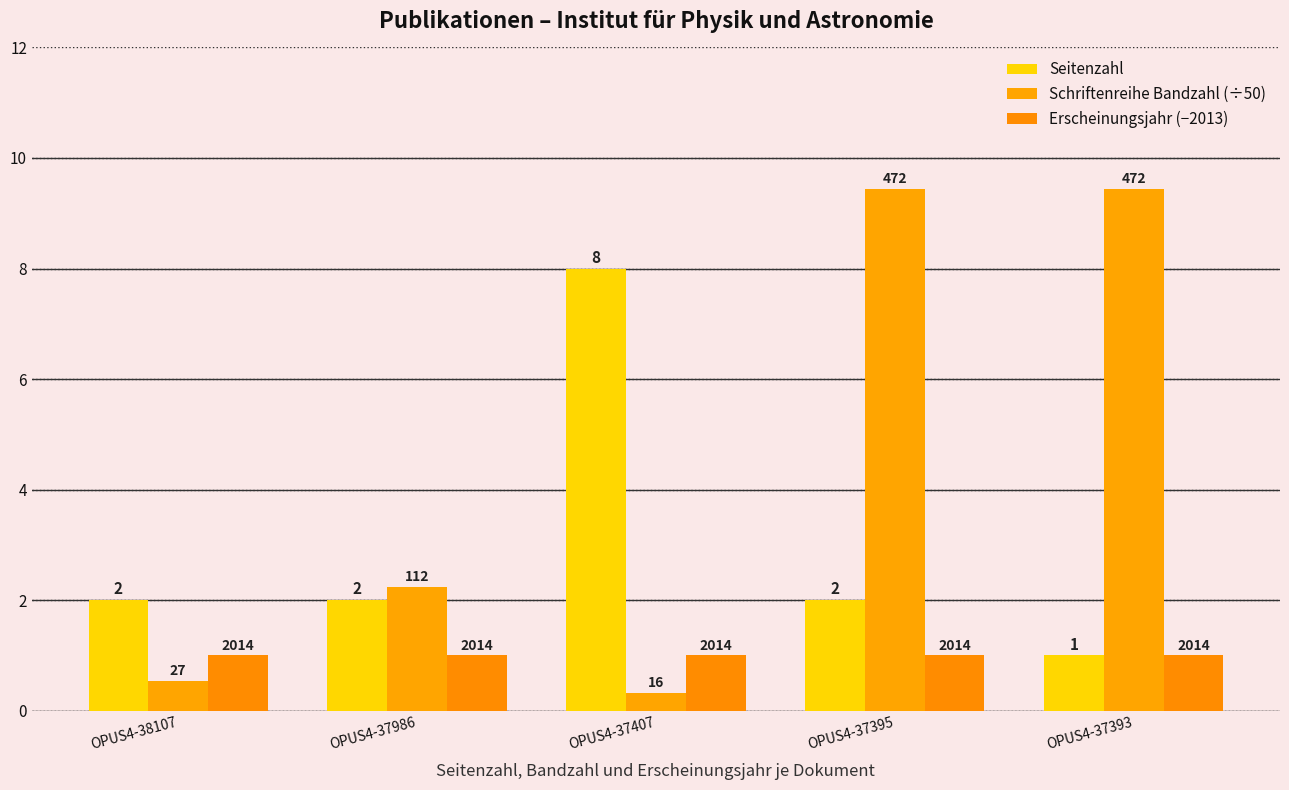

How many bars are there in each group?

3